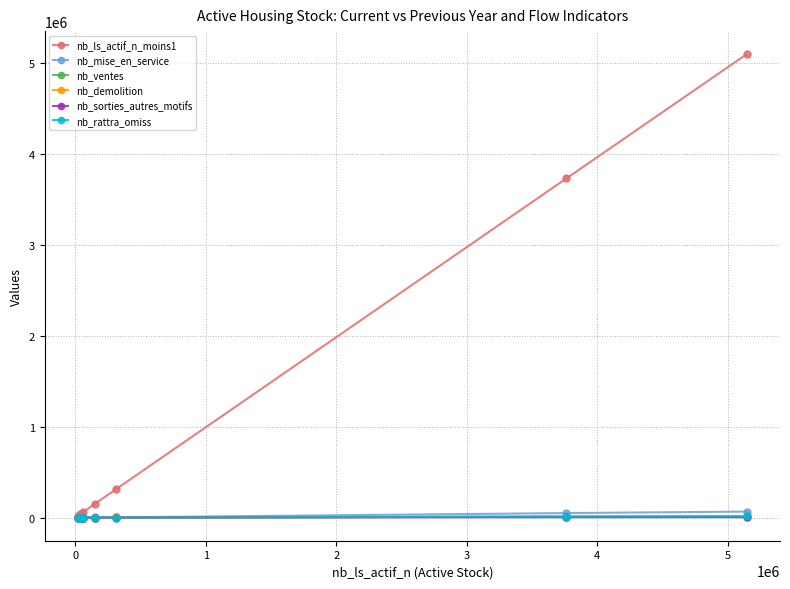

Which series has the widest spread of values?

nb_ls_actif_n_moins1